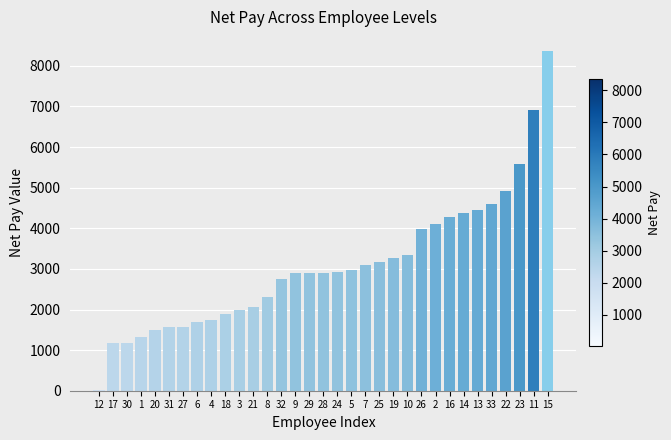

Is it true that the value at 22 is 7213.9?

False